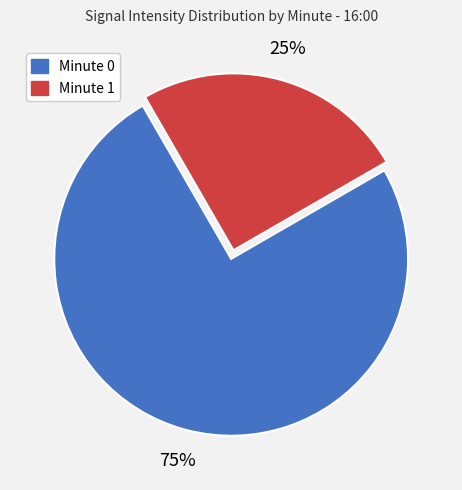

How many slices are in this pie chart?

2